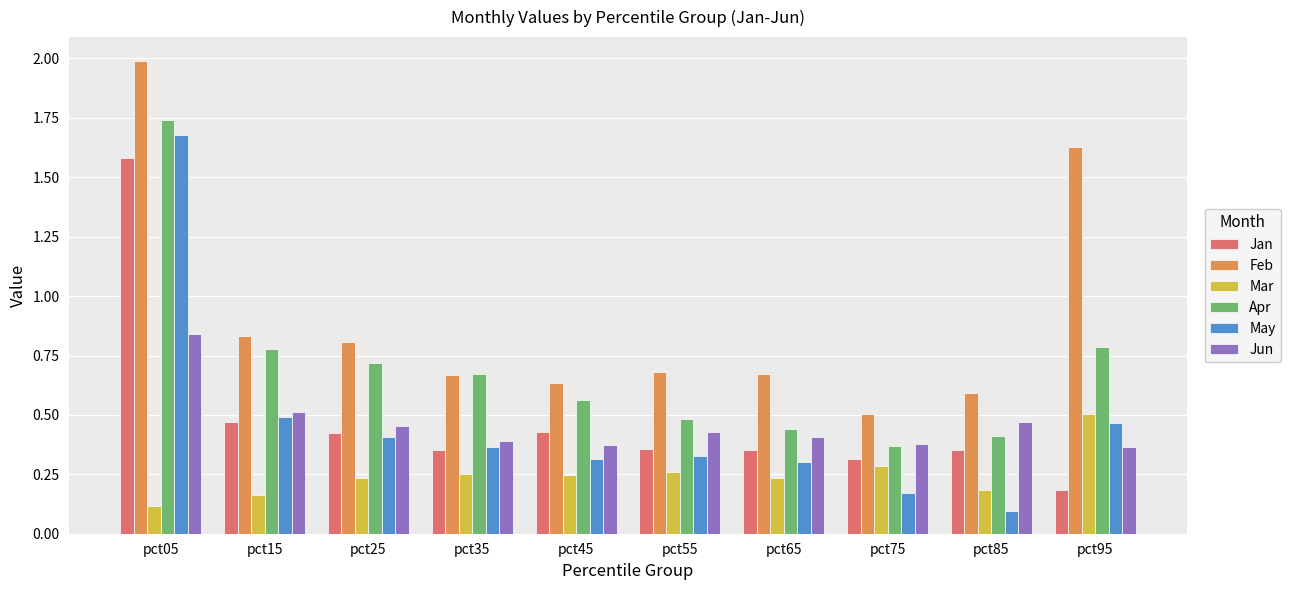

Which series has the widest spread of values?

May